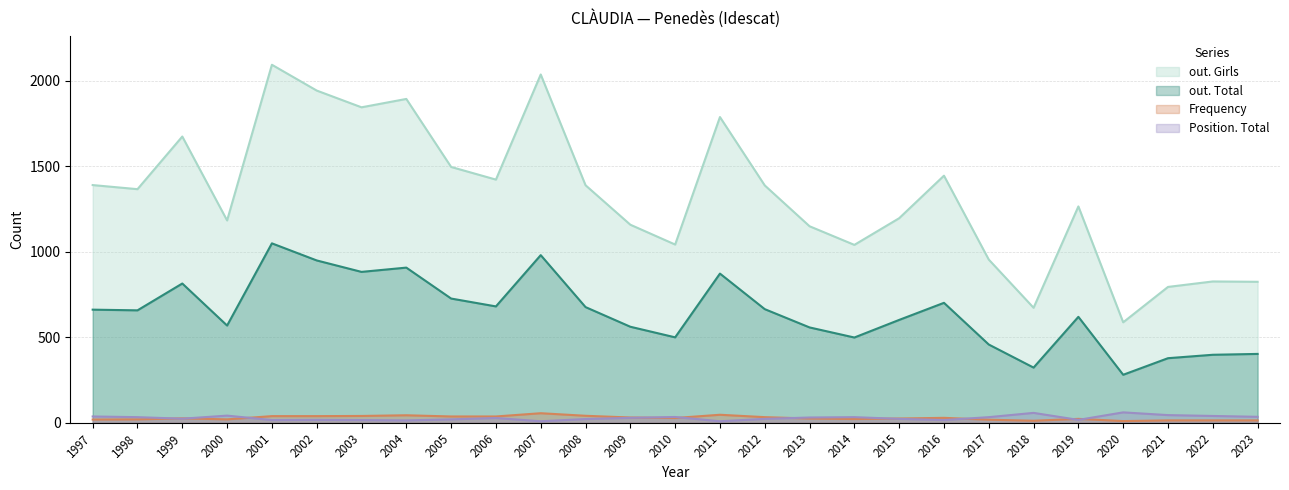

What is the approximate value of out. Girls at 2003, to the nearest 100?

1800